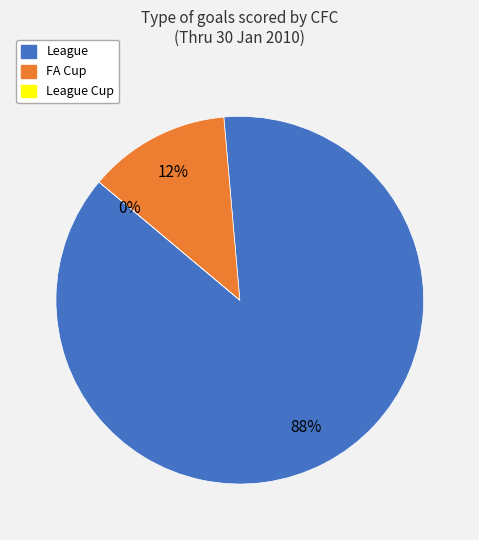

To the nearest percent, what percentage of the pie is FA Cup?

12%